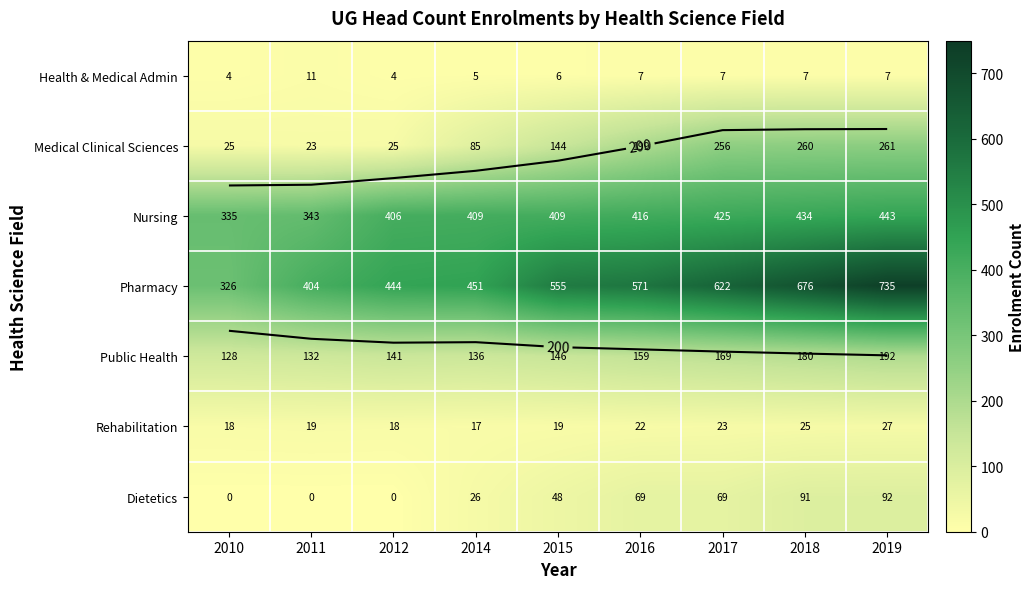

At which category does the chart reach its minimum across all series?

2010